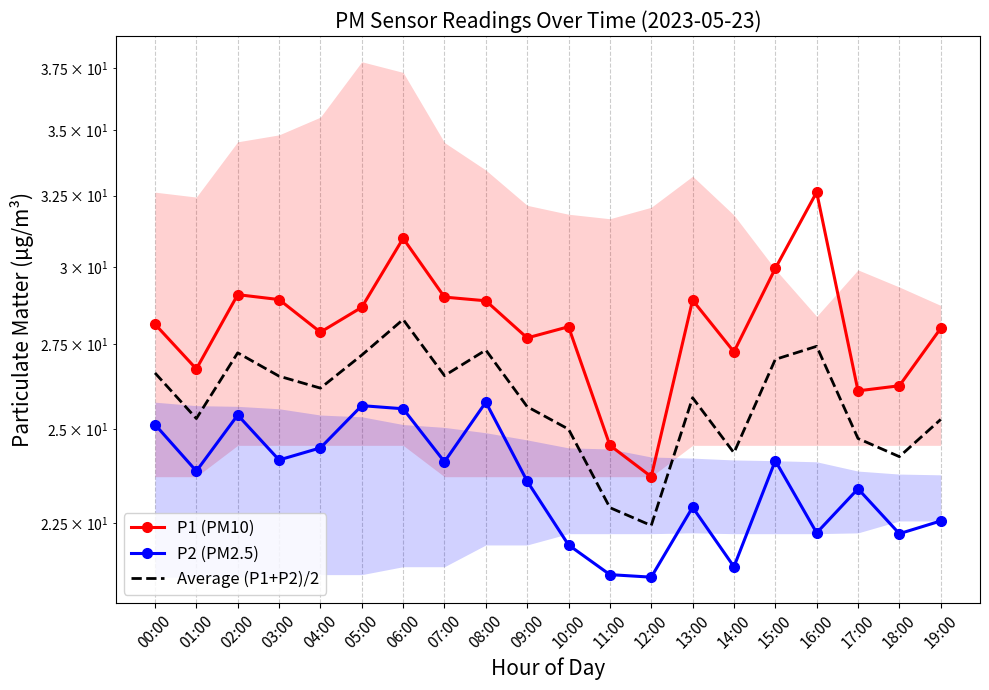

Reading right to left, list all the values displayed in this chart.

P1 (PM10): 19:00=28.0	18:00=26.2	17:00=26.1	16:00=32.6	15:00=29.9	14:00=27.3	13:00=28.9	12:00=23.7	11:00=24.6	10:00=28.1	09:00=27.7	08:00=28.9	07:00=29.0	06:00=31.0	05:00=28.7	04:00=27.9	03:00=28.9	02:00=29.1	01:00=26.8	00:00=28.1
P2 (PM2.5): 19:00=22.6	18:00=22.2	17:00=23.4	16:00=22.2	15:00=24.1	14:00=21.4	13:00=22.9	12:00=21.2	11:00=21.2	10:00=21.9	09:00=23.6	08:00=25.8	07:00=24.1	06:00=25.6	05:00=25.7	04:00=24.5	03:00=24.1	02:00=25.4	01:00=23.9	00:00=25.1
Average (P1+P2)/2: 19:00=25.3	18:00=24.2	17:00=24.7	16:00=27.4	15:00=27.0	14:00=24.3	13:00=25.9	12:00=22.4	11:00=22.9	10:00=25.0	09:00=25.6	08:00=27.3	07:00=26.6	06:00=28.3	05:00=27.2	04:00=26.2	03:00=26.5	02:00=27.2	01:00=25.3	00:00=26.6